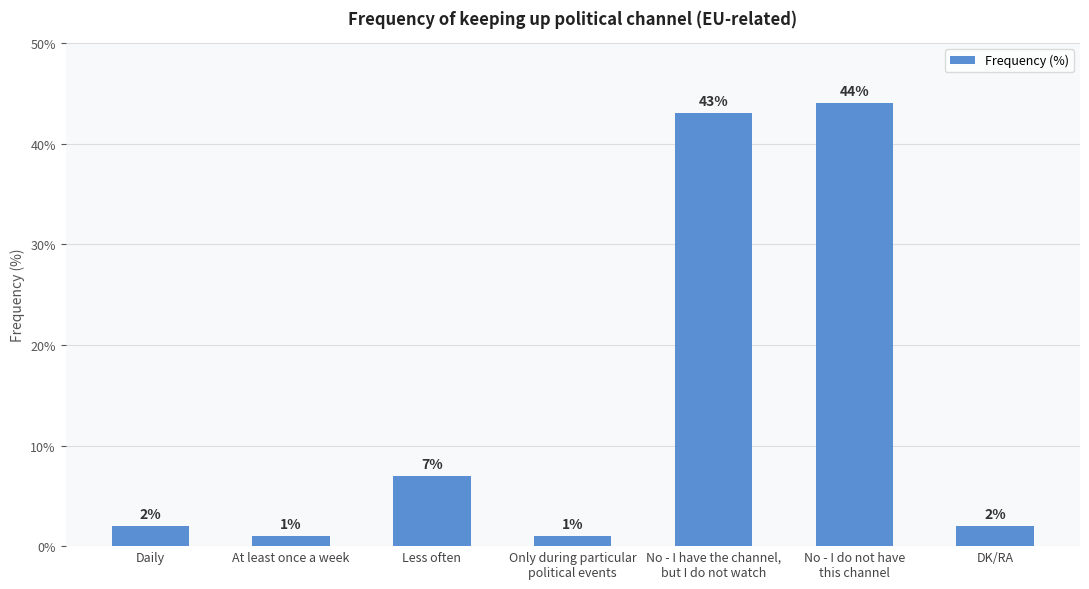

Reading left to right, extract all data points from this chart.

Daily=2	At least once a week=1	Less often=7	Only during particular
political events=1	No - I have the channel,
but I do not watch=43	No - I do not have
this channel=44	DK/RA=2